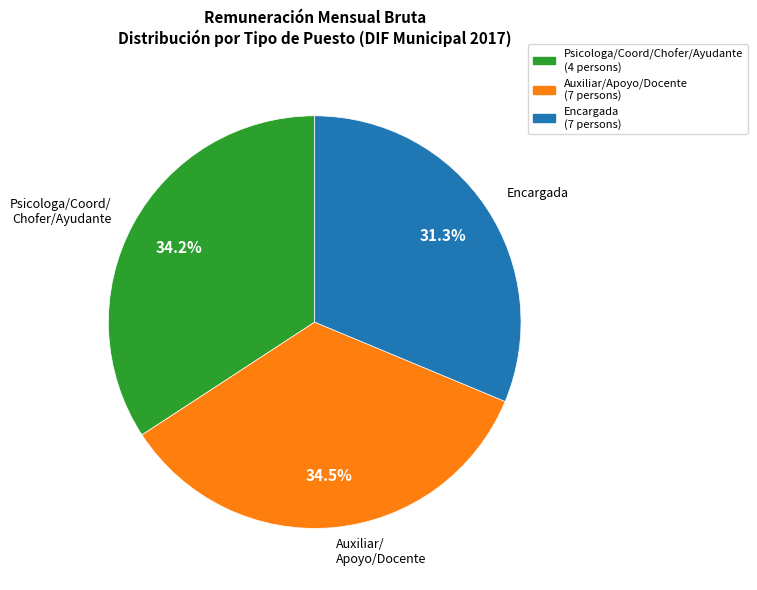

Is there a majority slice in this chart?

No